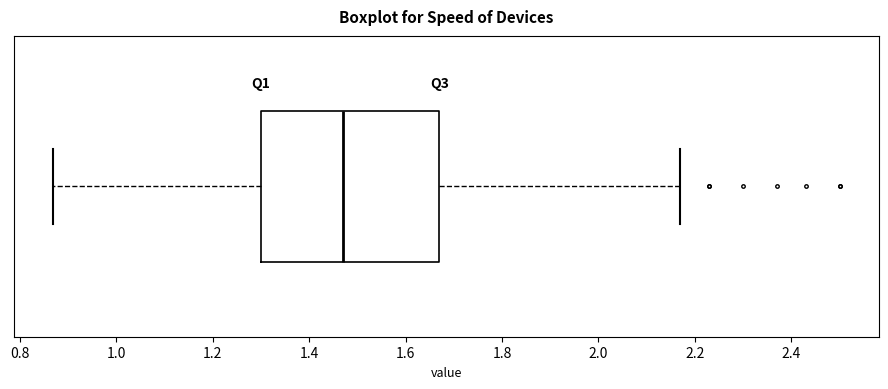

Where is the right edge of the box on the x-axis? The values are not printed on the chart, so give them approximately, as read against the axis.

1.68